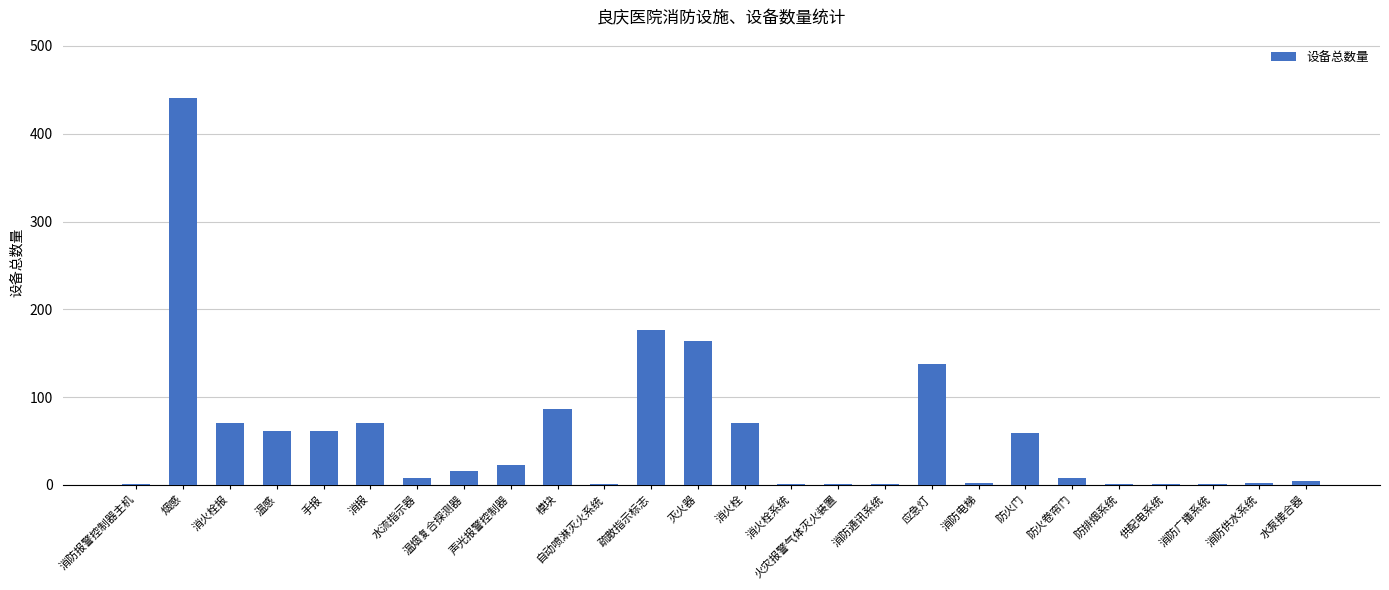

How many data points does each series have?

26